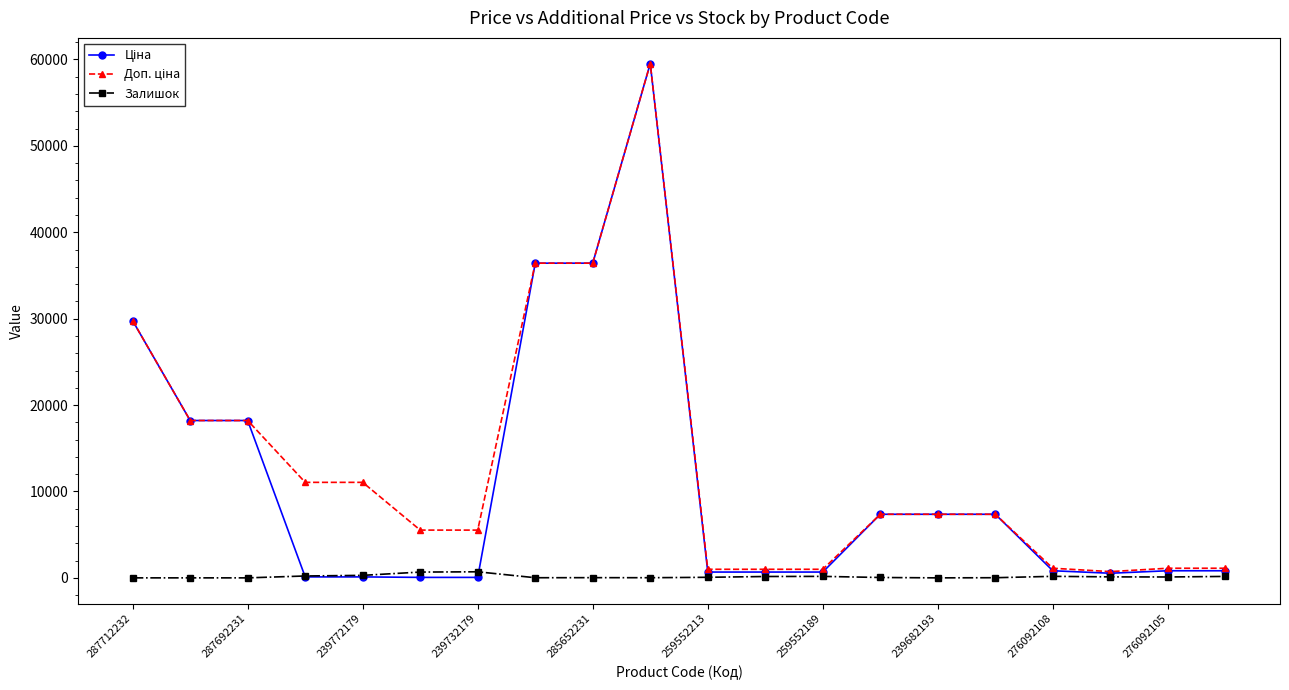

At how many categories does at least one series exceed 21936?

4